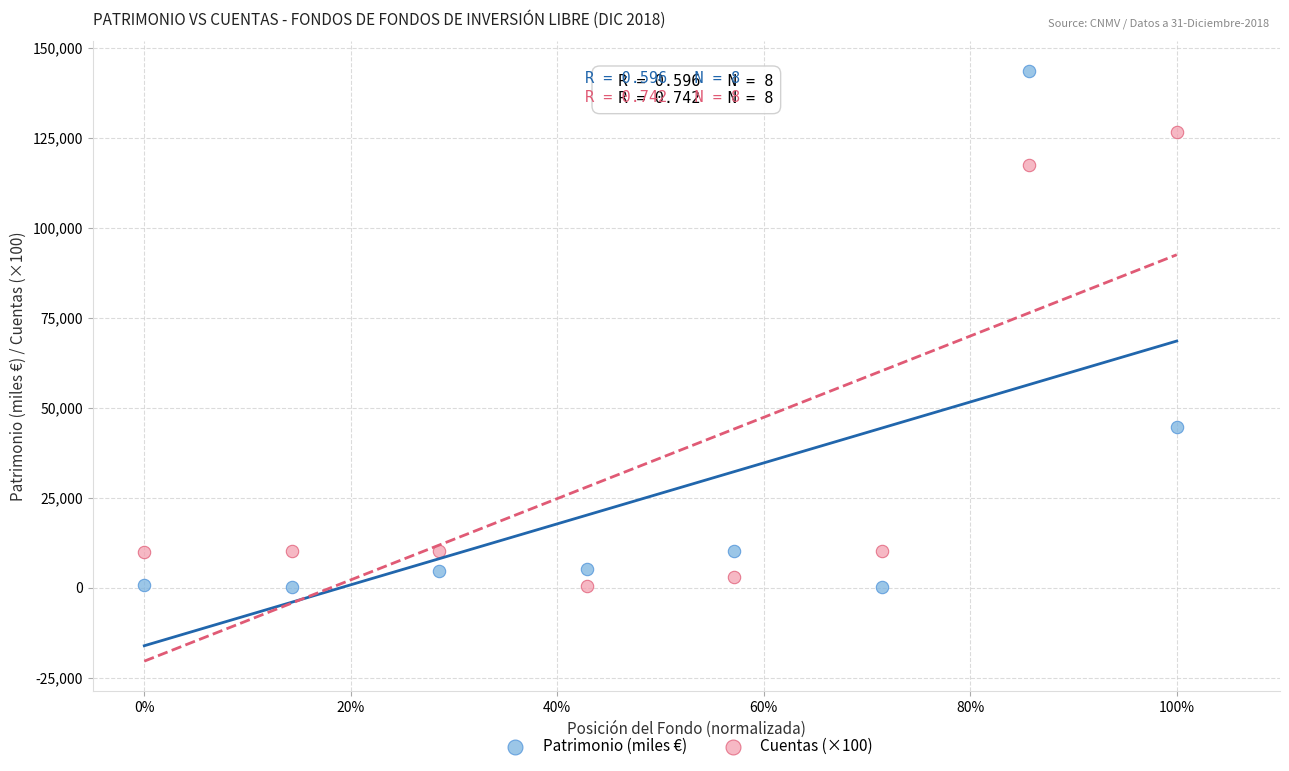

Which series has the widest spread of Y values?

Patrimonio (miles €)